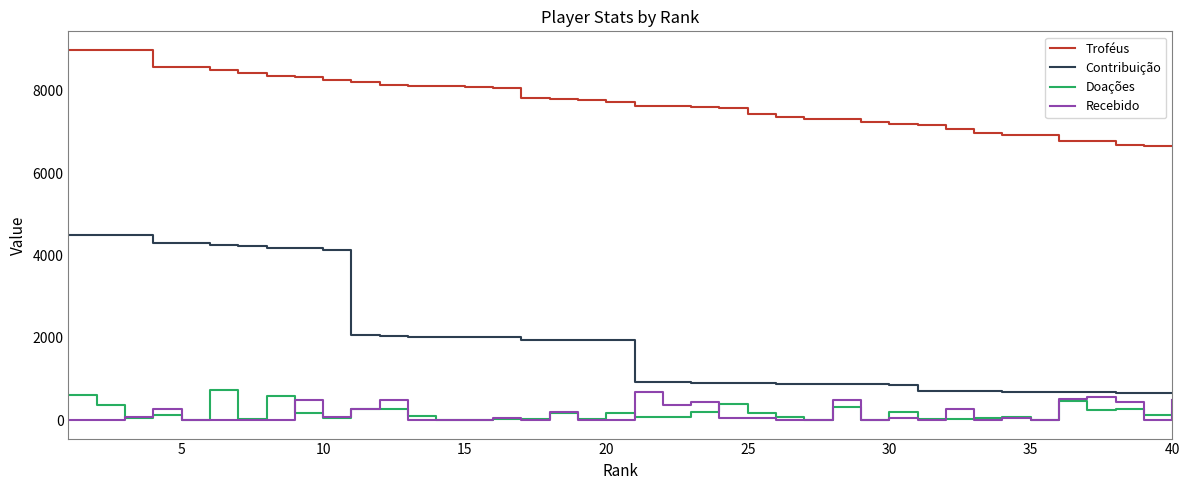

What is the highest value of the Recebido series?

680